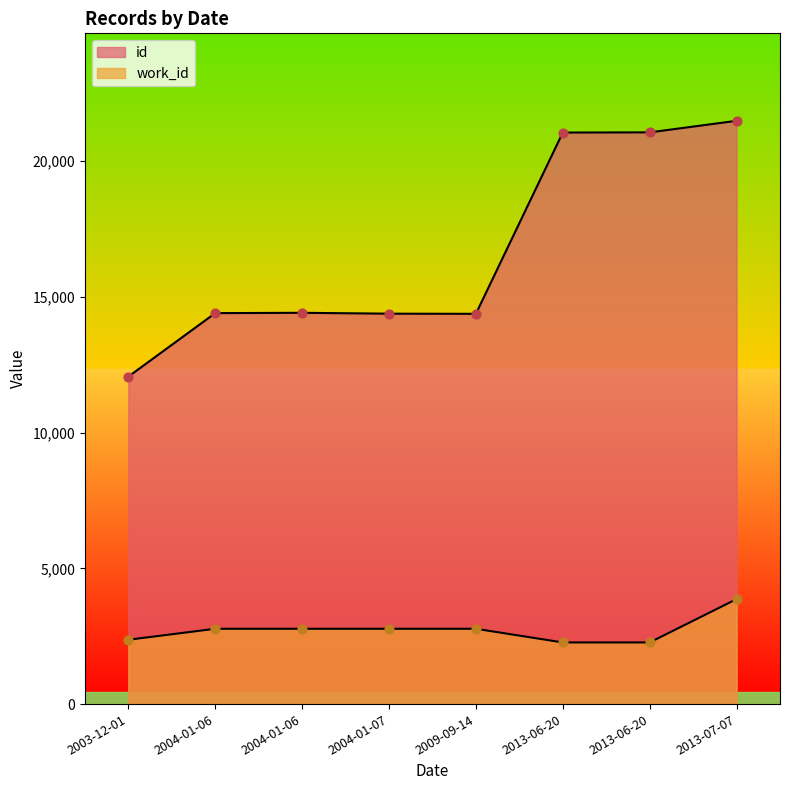

At which category is the sum across all series the highest?

2013-07-07